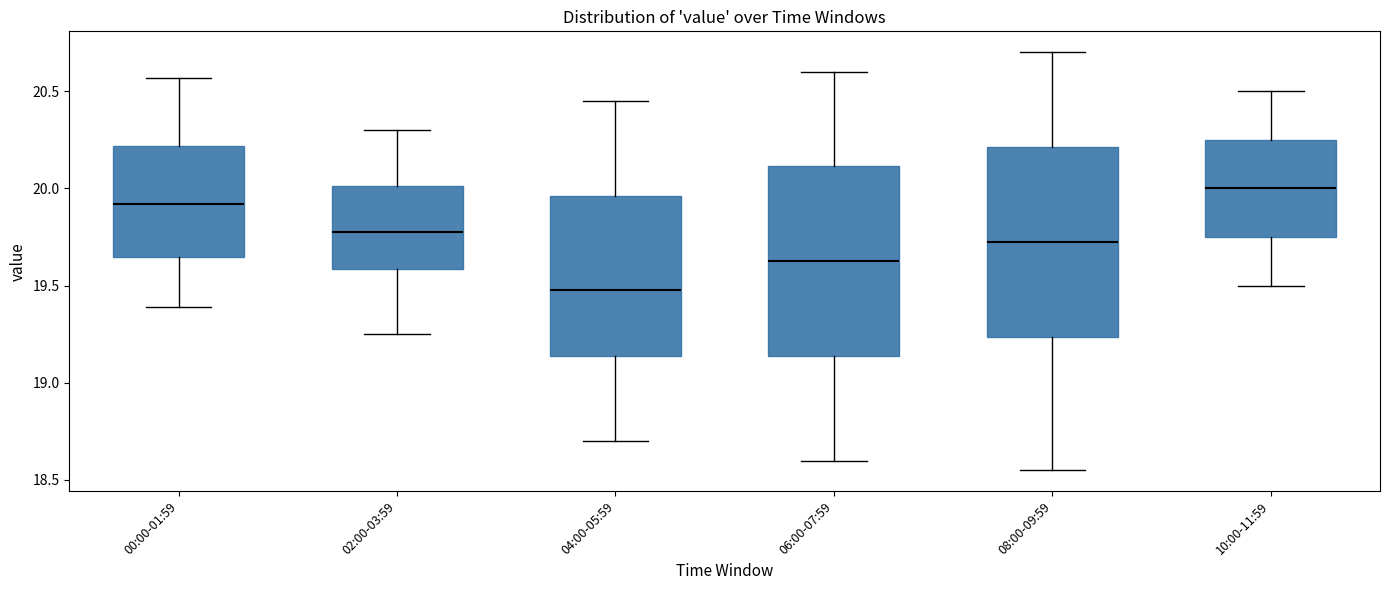

Reading left to right, read every box against the y-axis: the position of its median line, the range the box covers, and the ends of its whiskers. The values are not printed on the chart, so give them approximately, as read against the axis.

00:00-01:59: median 19.90, box 19.65 to 20.20, whiskers 19.40 to 20.55
02:00-03:59: median 19.80, box 19.60 to 20.00, whiskers 19.25 to 20.30
04:00-05:59: median 19.50, box 19.15 to 19.95, whiskers 18.70 to 20.45
06:00-07:59: median 19.65, box 19.15 to 20.10, whiskers 18.60 to 20.60
08:00-09:59: median 19.75, box 19.25 to 20.20, whiskers 18.55 to 20.70
10:00-11:59: median 20.00, box 19.75 to 20.25, whiskers 19.50 to 20.50